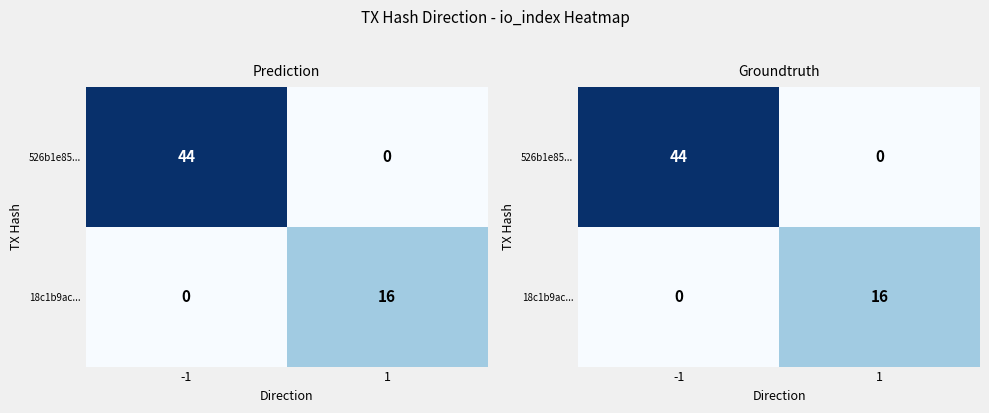

What is the total value across all series at -1?

44